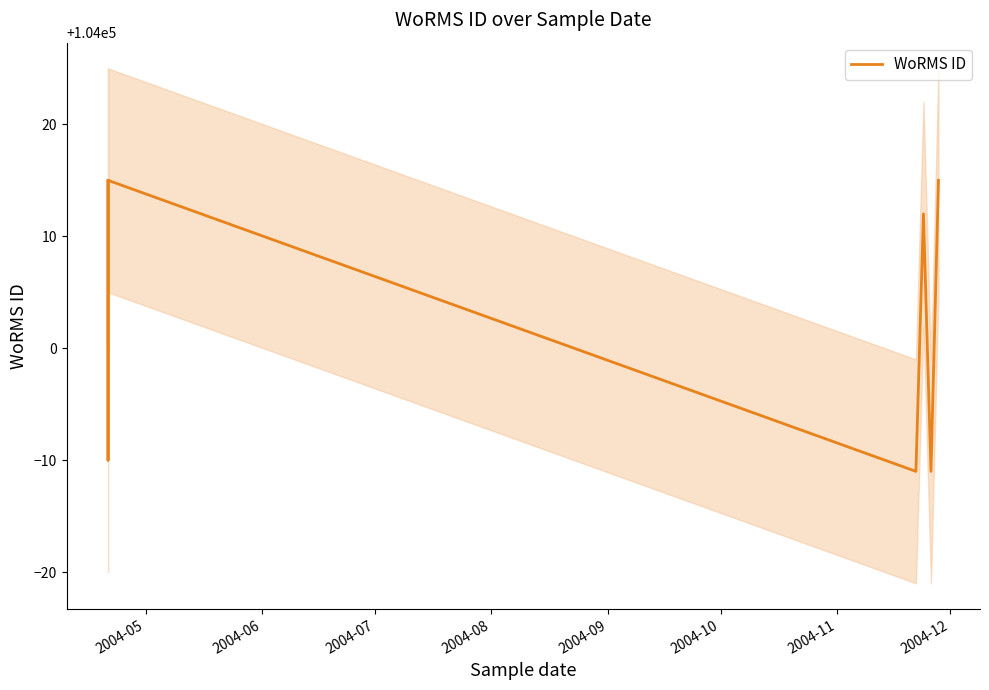

How many data points does each series have?

7